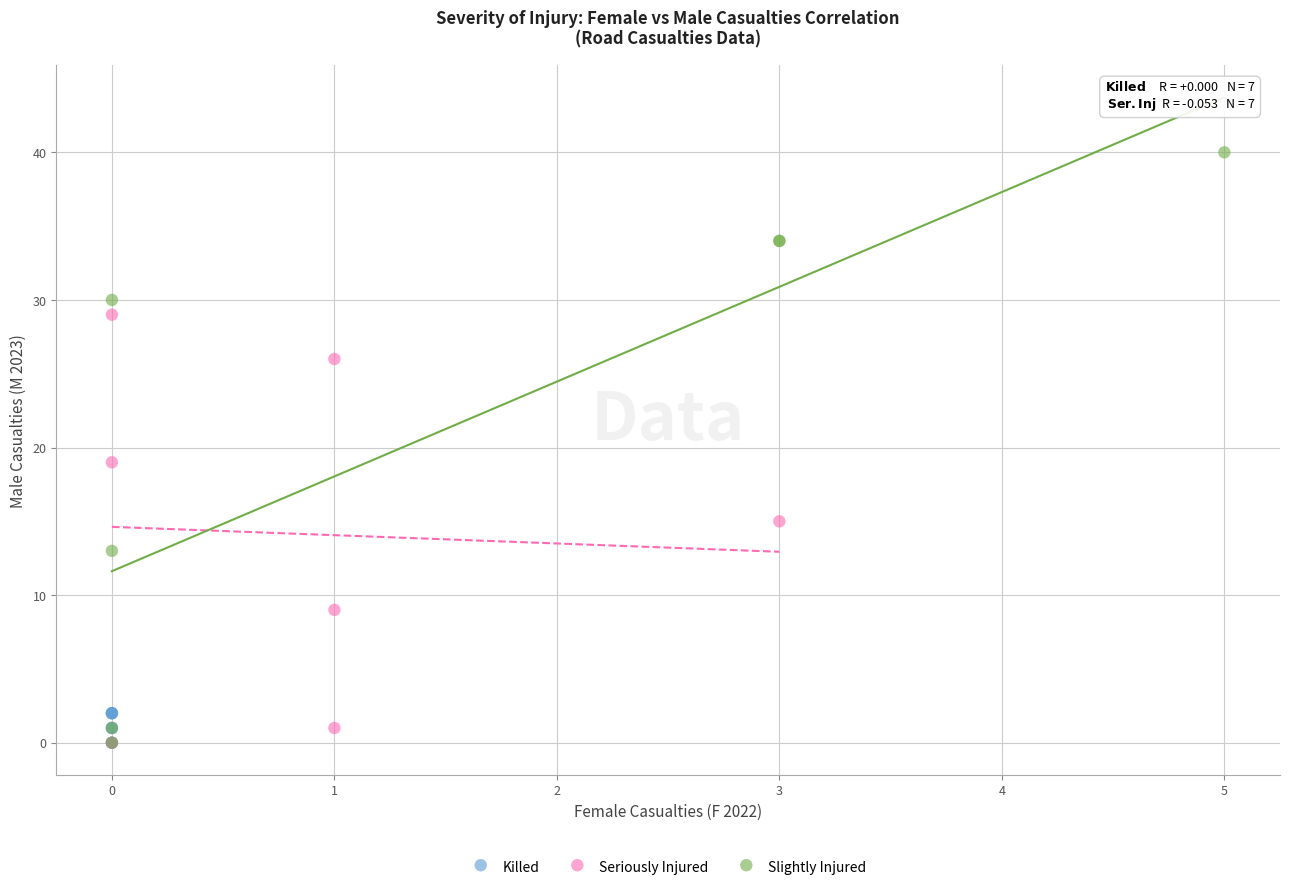

Which series has the widest spread of Y values?

Slightly Injured